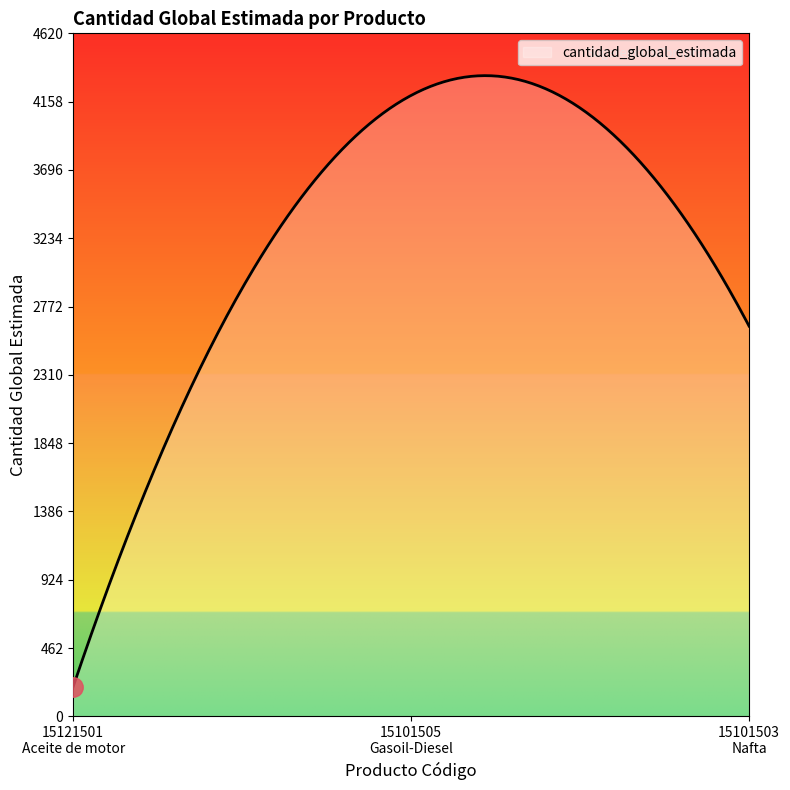

What is the difference between the maximum and minimum values?

4133.8